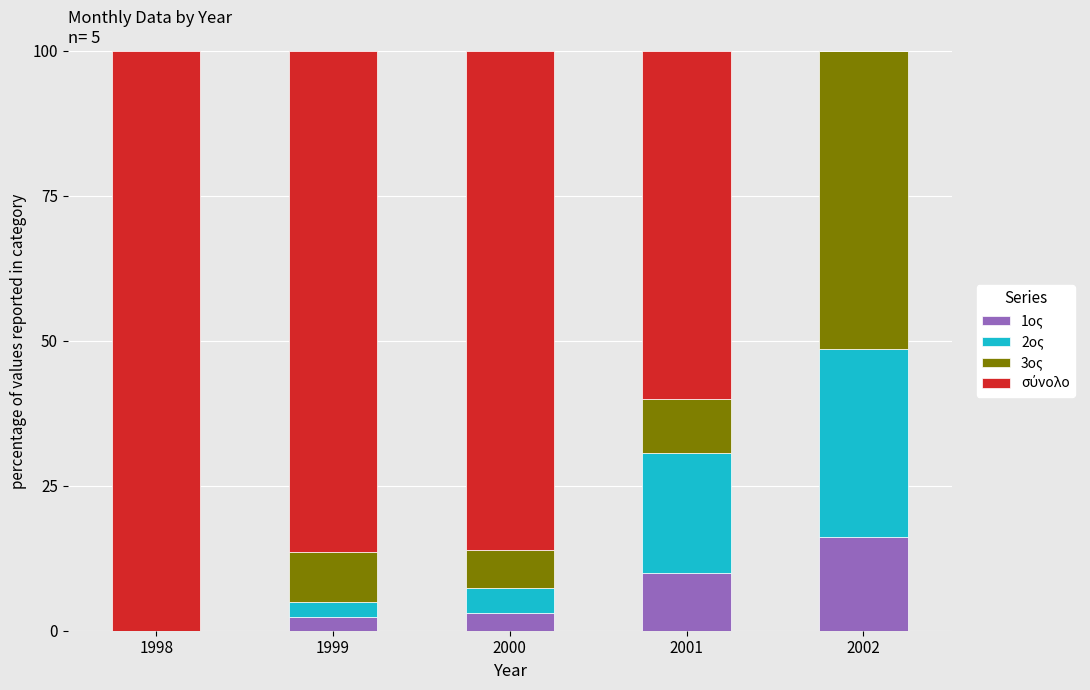

What is the total value across all series at 2001?

100.0